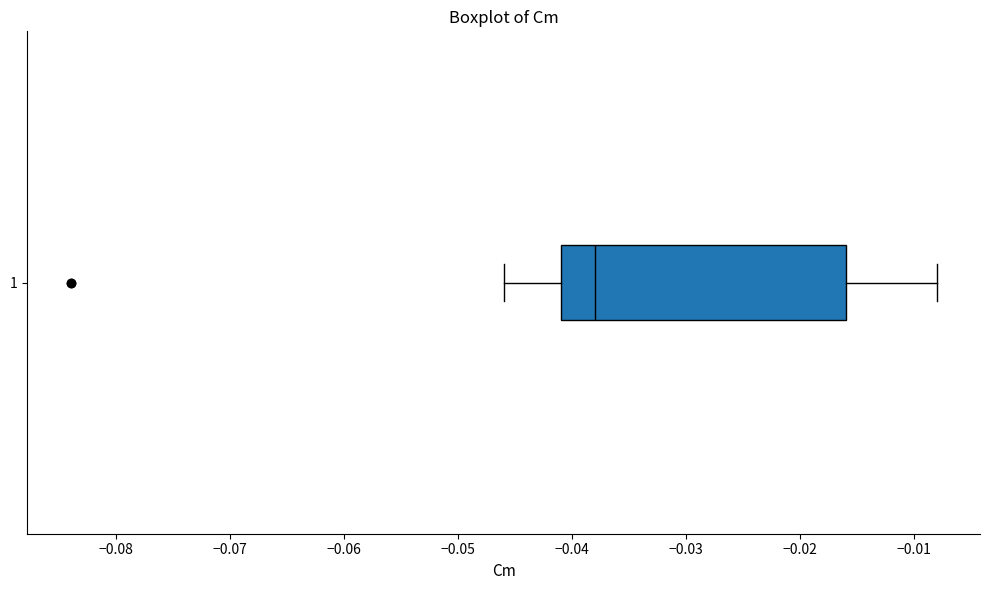

Where does the right whisker of the box at y = 1 end on the x-axis? The values are not printed on the chart, so give them approximately, as read against the axis.

-0.008